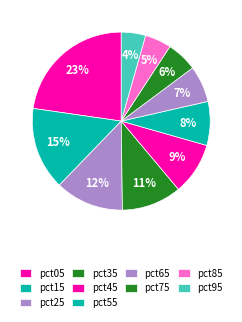

What portion of the pie excludes pct55?

92.0%